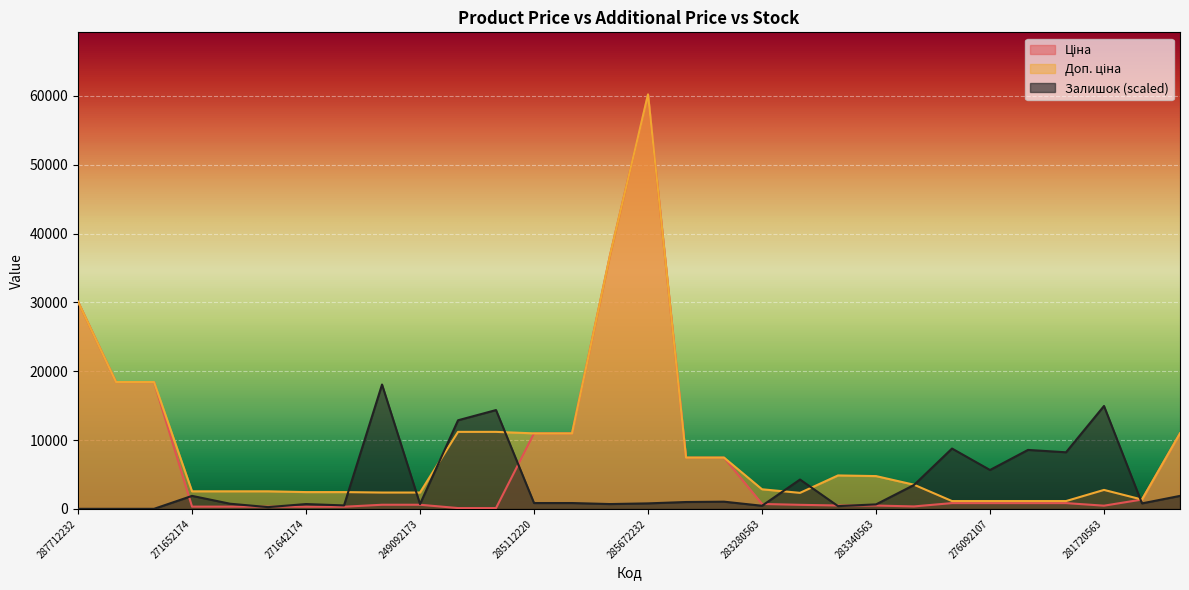

Which has a higher value, 249092174 or 271642174?

249092174